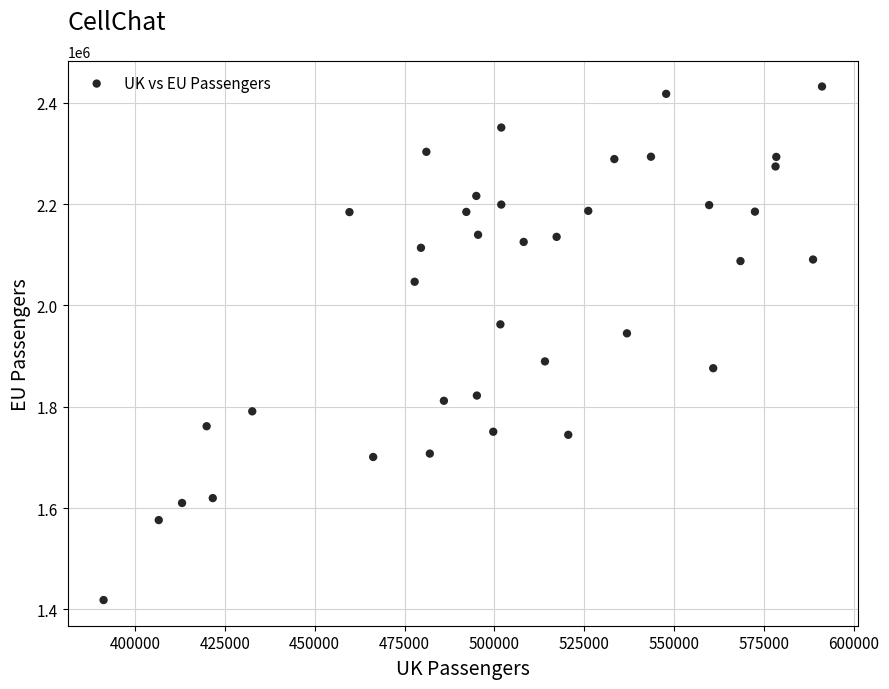

What is the range of X values (max minus min)?

199768